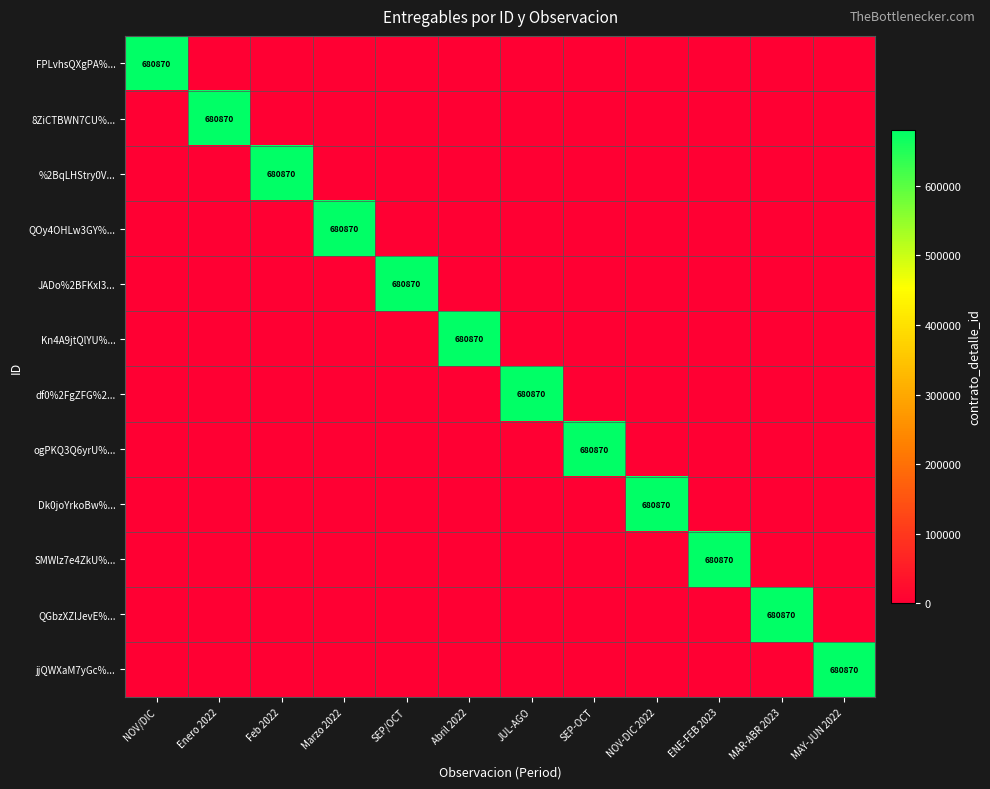

The Kn4A9jtQlYU%... series shows 1105864 at Abril 2022. True or false?

False